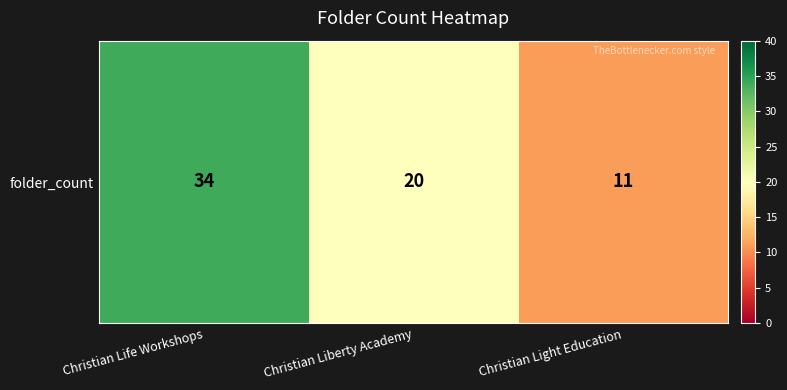

Reading left to right, what are all the values shown in this chart?

34	20	11